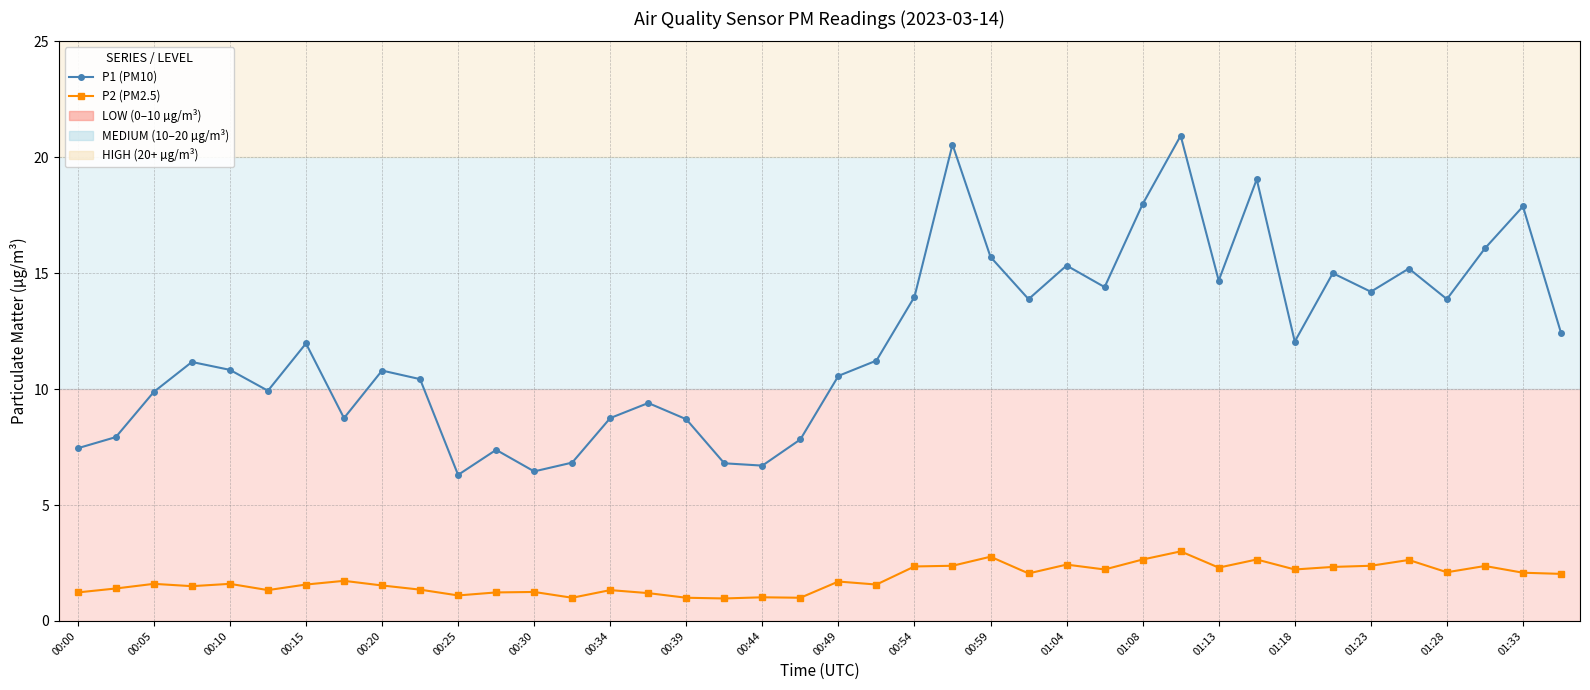

How many interior local valleys does the P1 (PM10) series have?

11